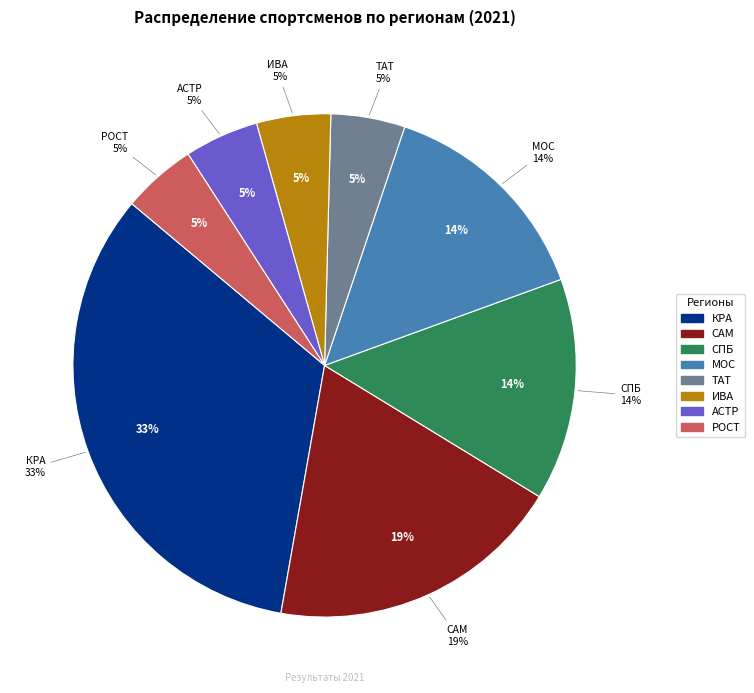

Does any single category account for the majority?

No